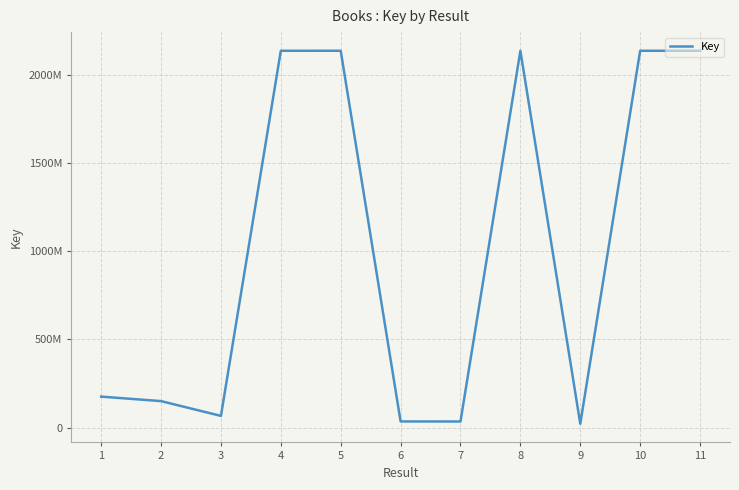

Rank the categories by value from highest to lowest.

5, 10, 11, 8, 4, 1, 2, 3, 6, 7, 9